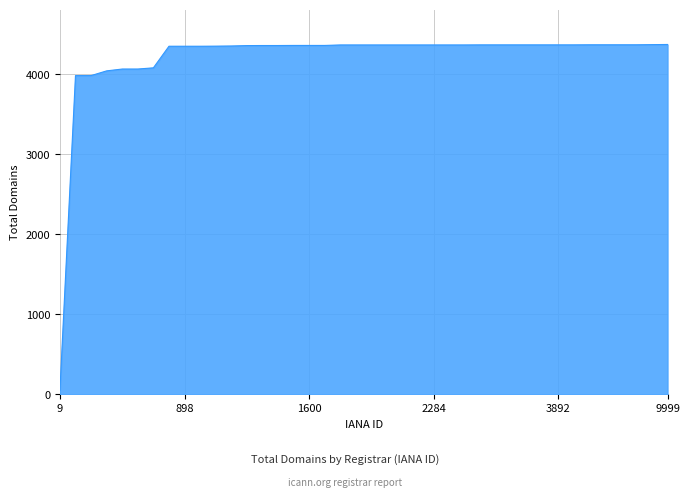

How many lines are shown in the chart?

1